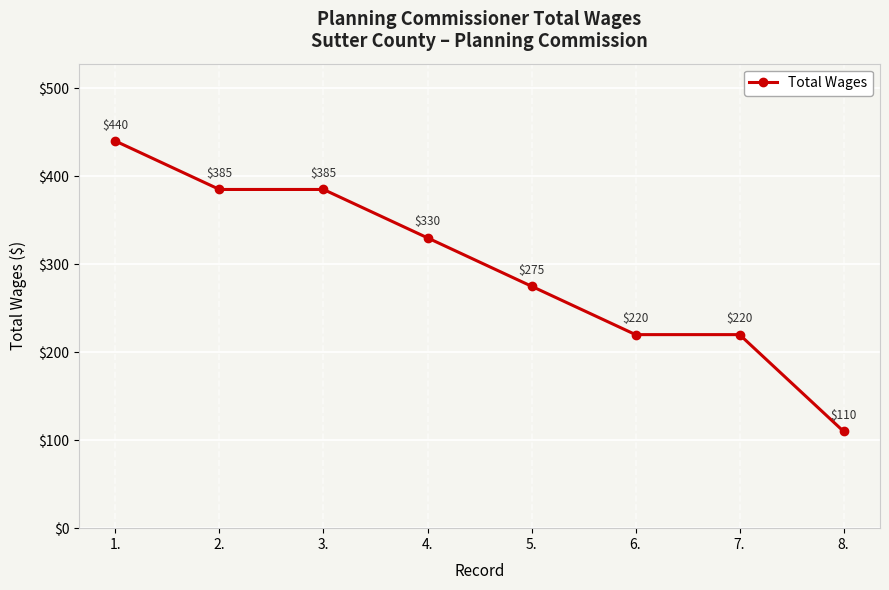

The value at 3. is 385. True or false?

True